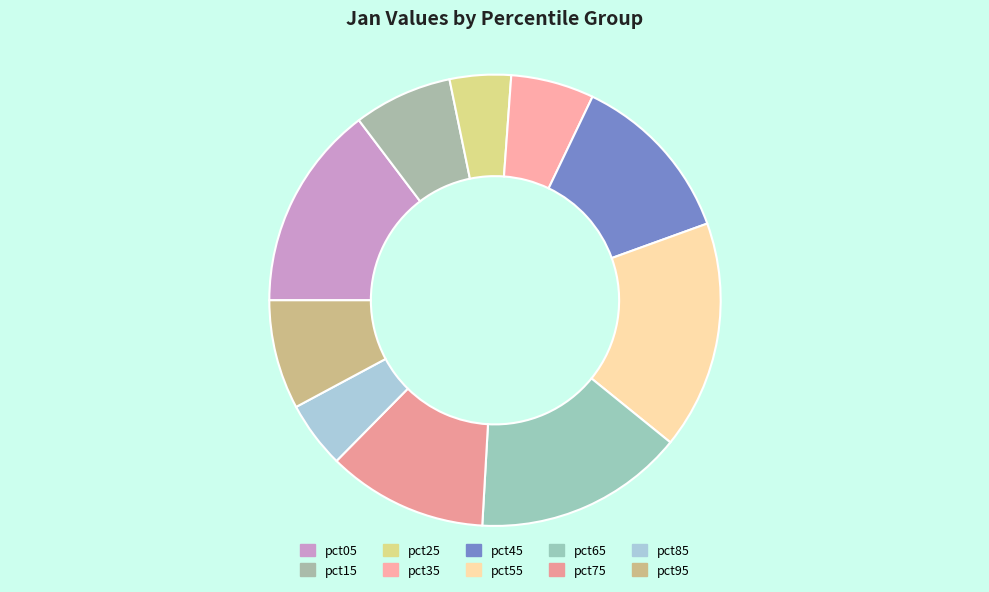

What percentage is NOT represented by pct95?

92.2%